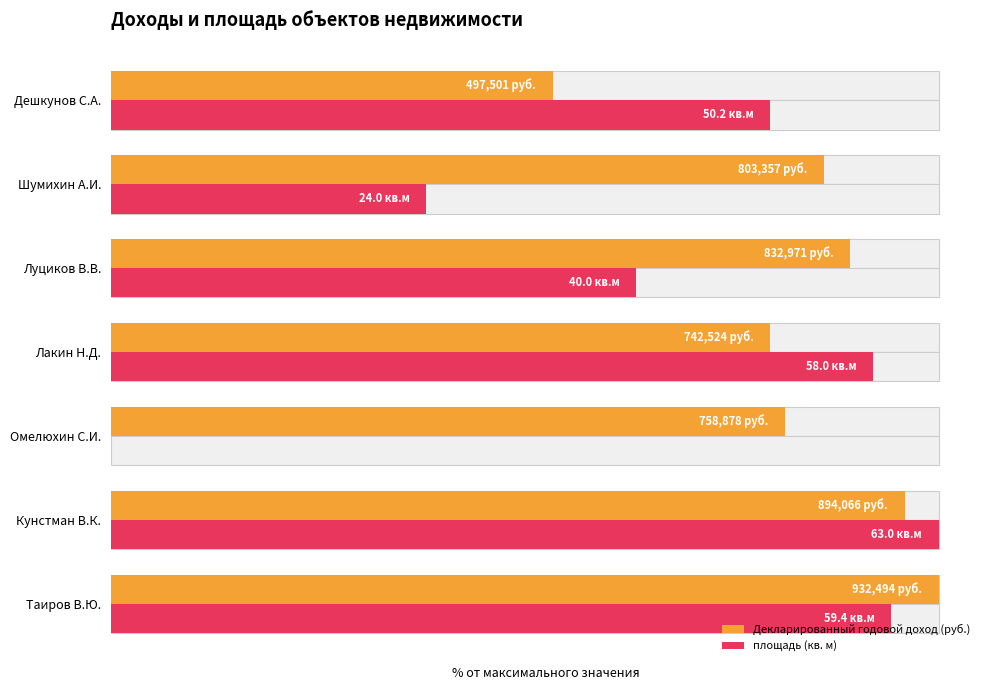

How many bars are there in each group?

2